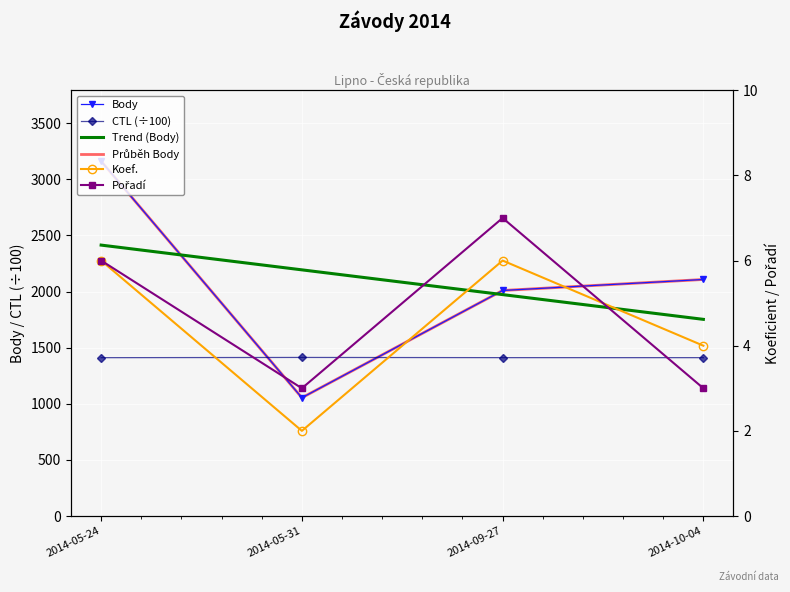

What is the label of the 3rd point from the left?

2014-09-27